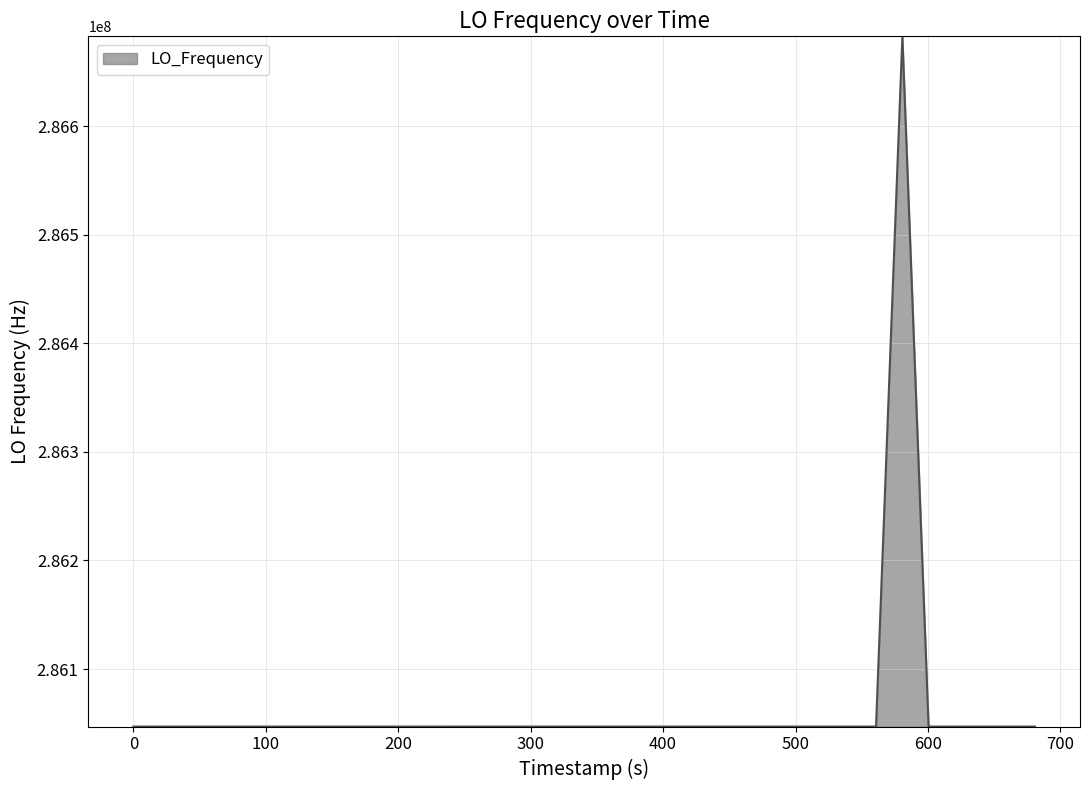

What is the greatest value displayed?

286682701.1